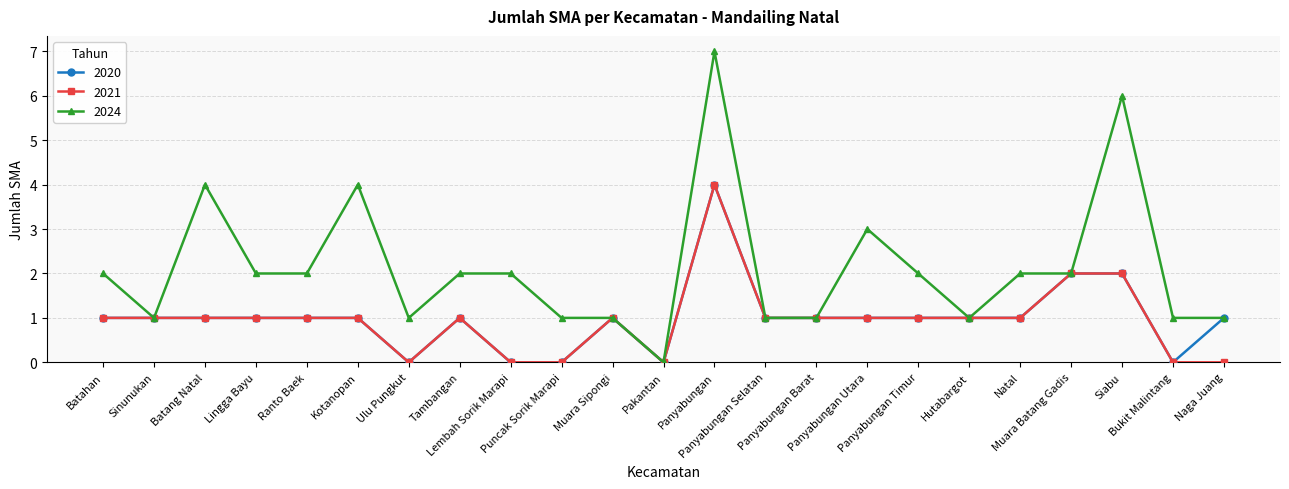

How many data points does each series have?

23